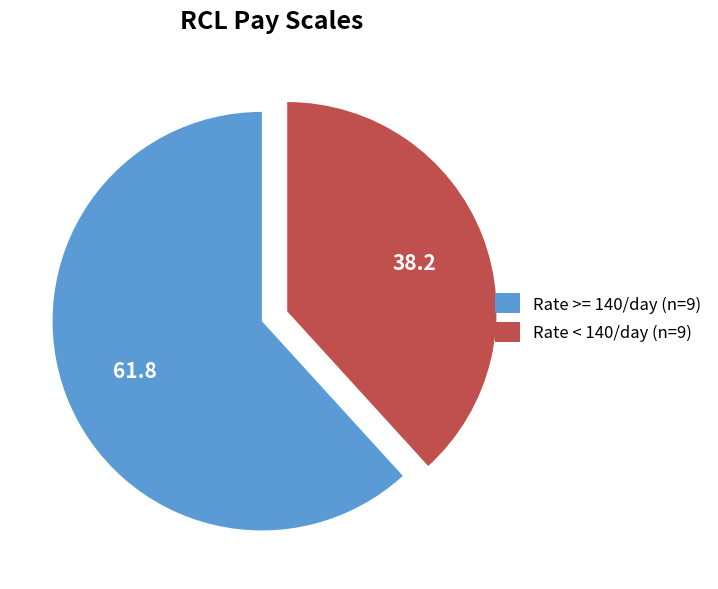

Does any single category account for the majority?

Yes